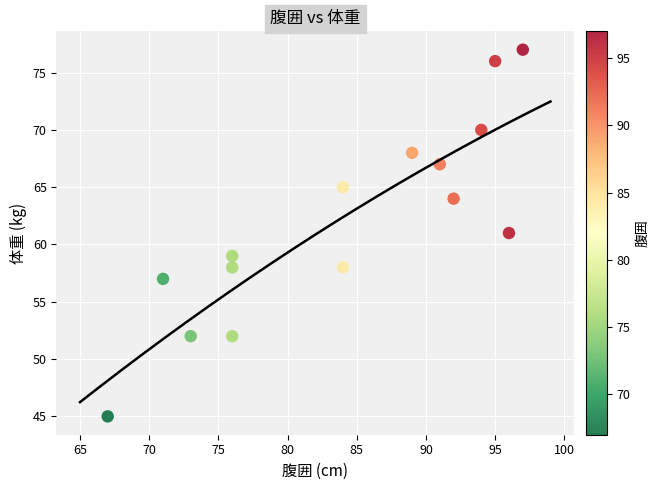

What is the range of X values (max minus min)?

30